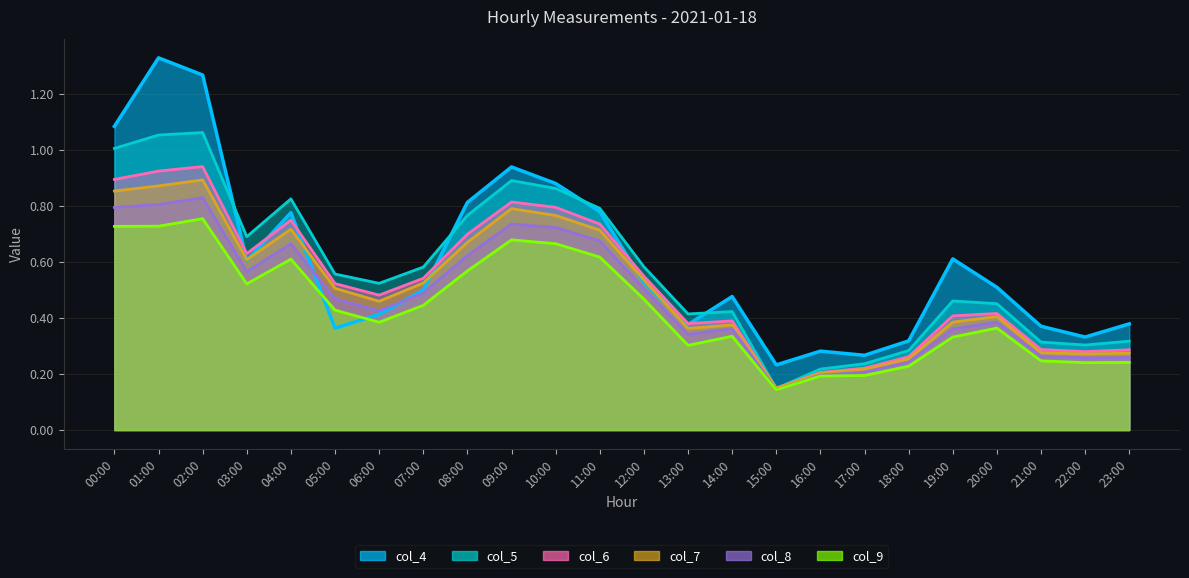

Between which two adjacent categories do col_6 and col_4 first intersect?

02:00 and 03:00